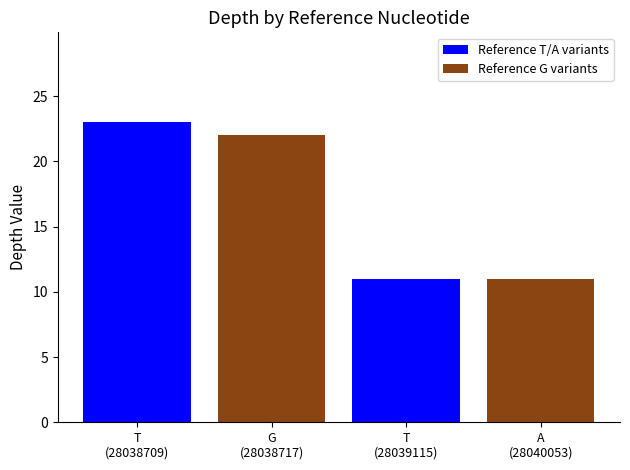

At which category does the chart reach its peak across all series?

T